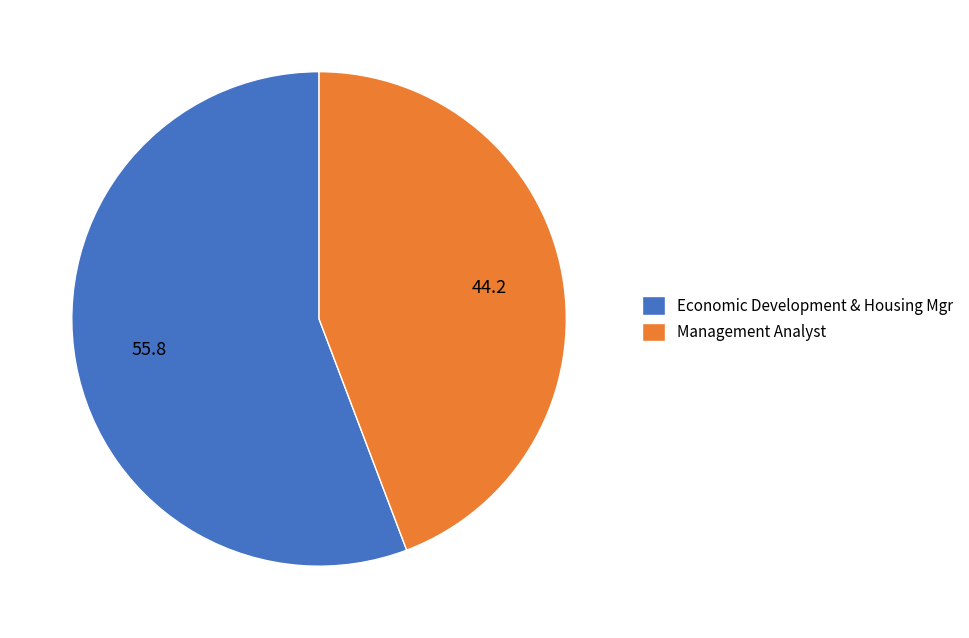

Does Management Analyst represent more than half of the total?

No